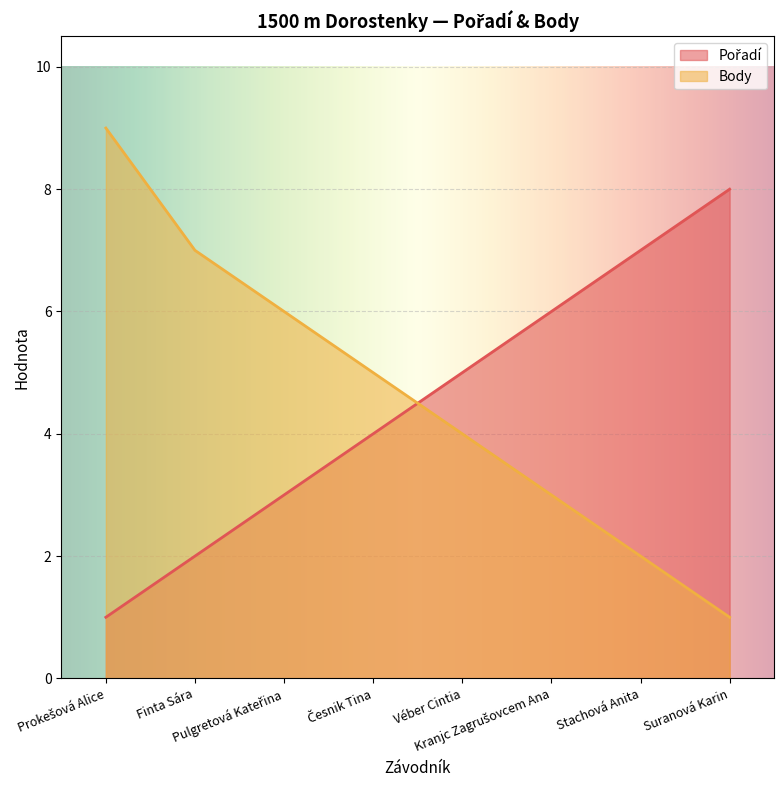

True or false: Pořadí and Body intersect in this chart.

True